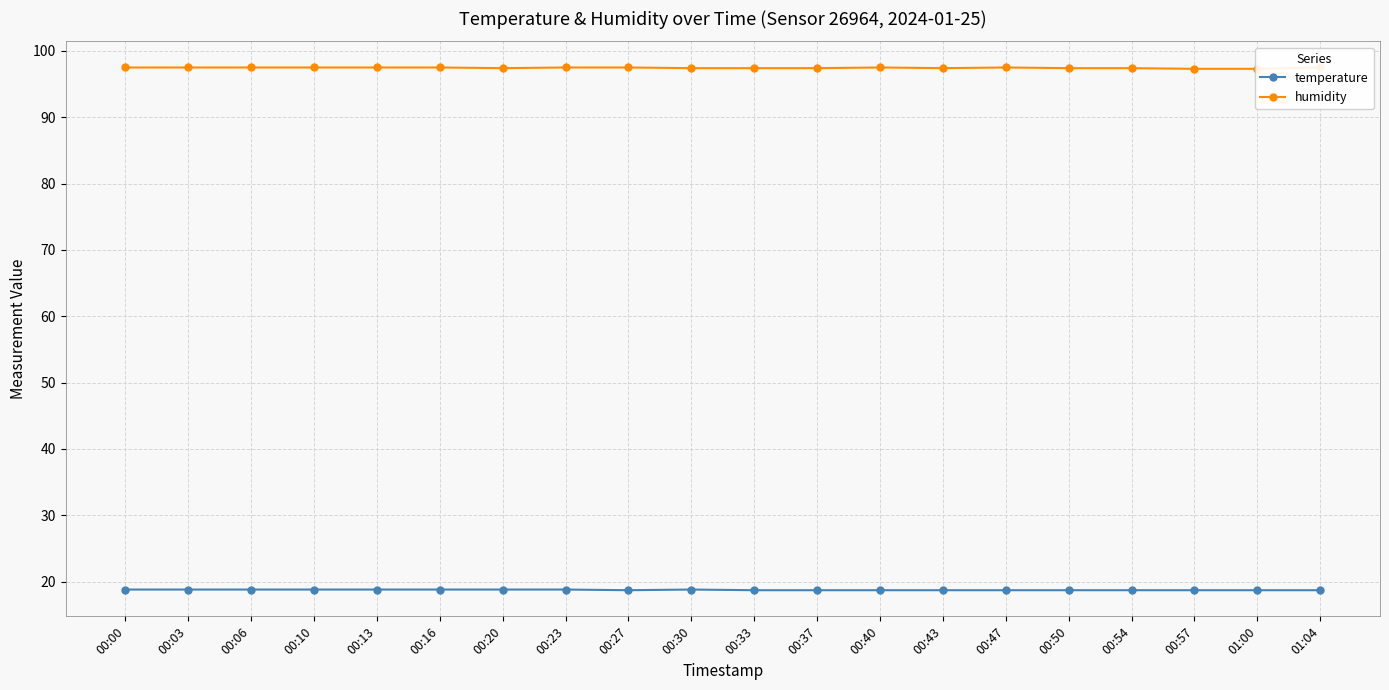

Reading left to right, transcribe all the data shown in this chart.

temperature: 00:00=18.8	00:03=18.8	00:06=18.8	00:10=18.8	00:13=18.8	00:16=18.8	00:20=18.8	00:23=18.8	00:27=18.7	00:30=18.8	00:33=18.7	00:37=18.7	00:40=18.7	00:43=18.7	00:47=18.7	00:50=18.7	00:54=18.7	00:57=18.7	01:00=18.7	01:04=18.7
humidity: 00:00=97.5	00:03=97.5	00:06=97.5	00:10=97.5	00:13=97.5	00:16=97.5	00:20=97.4	00:23=97.5	00:27=97.5	00:30=97.4	00:33=97.4	00:37=97.4	00:40=97.5	00:43=97.4	00:47=97.5	00:50=97.4	00:54=97.4	00:57=97.3	01:00=97.3	01:04=97.5